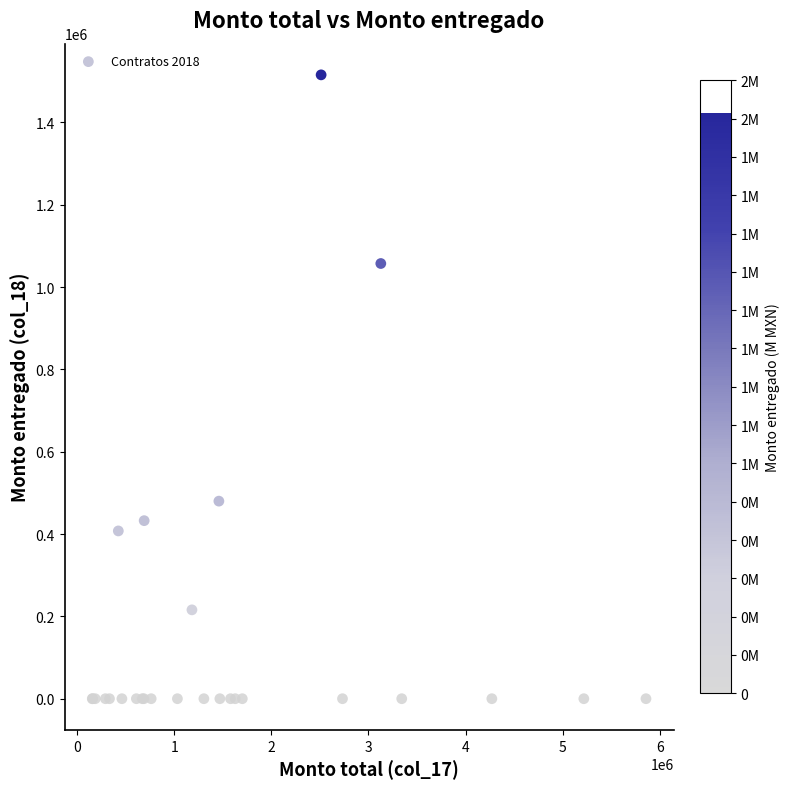

What Y value in the scatter plot is closest to 757736?

479936.5